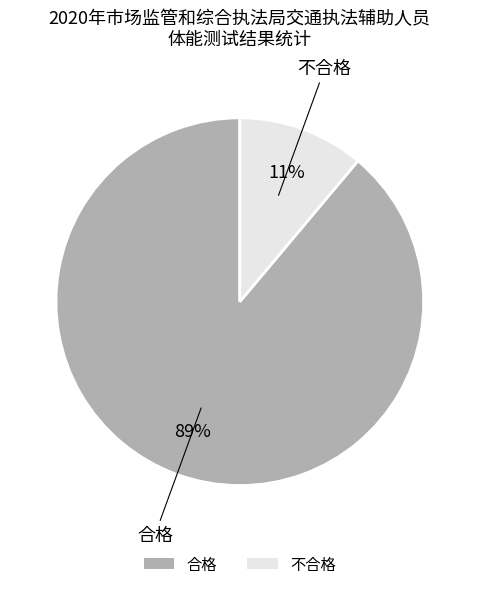

Which category has the biggest portion of the pie?

合格